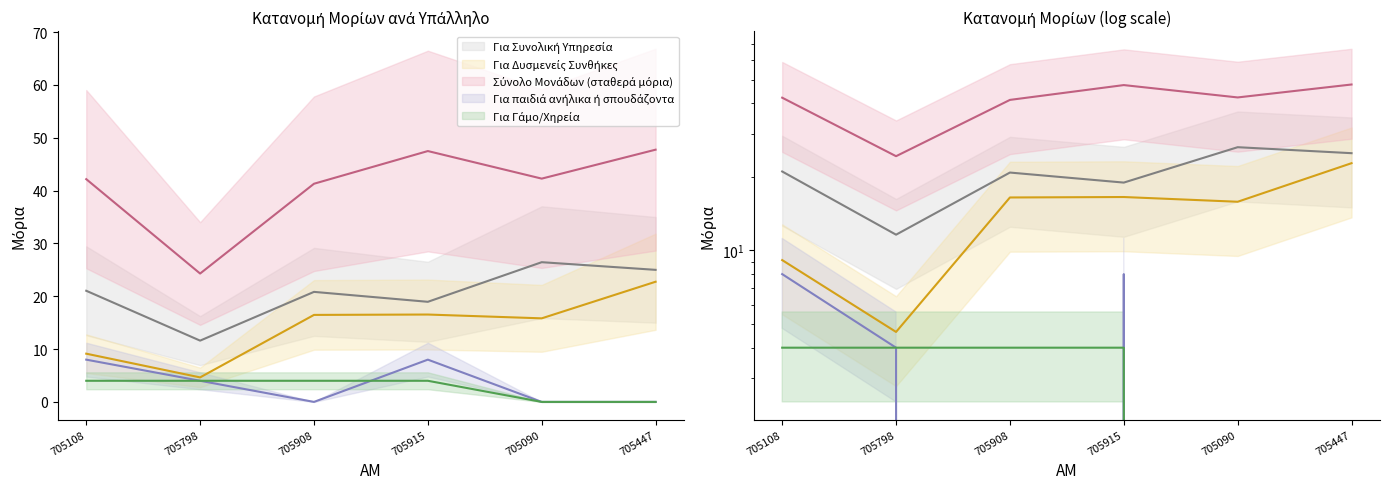

Reading left to right, what are all the values shown in this chart?

Για Συνολική Υπηρεσία: 21.0	11.6	20.8	18.9	26.4	25.0
Για Δυσμενείς Συνθήκες: 9.1	4.6	16.5	16.5	15.8	22.8
Σύνολο Μονάδων (σταθερά μόρια): 42.2	24.3	41.3	47.5	42.3	47.8
Για παιδιά ανήλικα ή σπουδάζοντα: 8.0	4.0	0.0	8.0	0.0	0.0
Για Γάμο/Χηρεία: 4.0	4.0	4.0	4.0	0.0	0.0